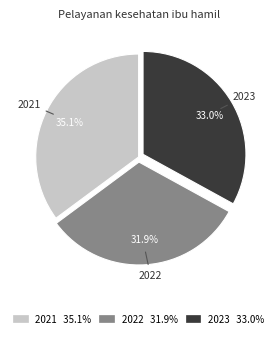

What is the largest slice in the pie chart?

2021